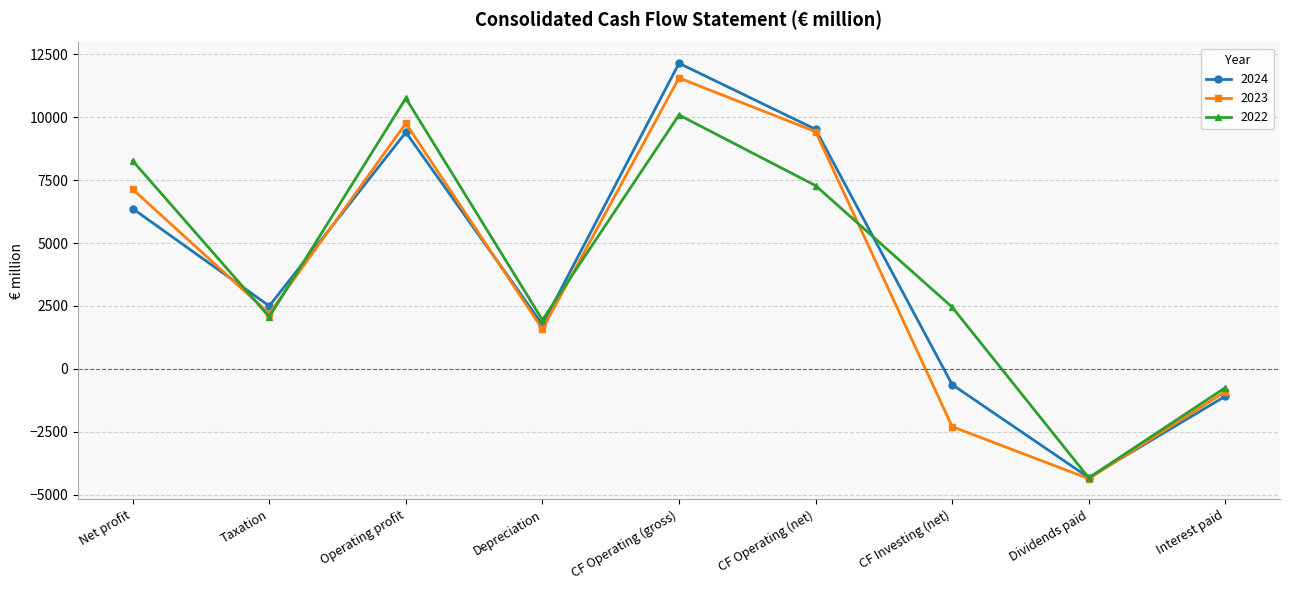

Reading left to right, list all the values displayed in this chart.

2024: Net profit=6369	Taxation=2500	Operating profit=9400	Depreciation=1757	CF Operating (gross)=12144	CF Operating (net)=9519	CF Investing (net)=-625	Dividends paid=-4319	Interest paid=-1085
2023: Net profit=7140	Taxation=2199	Operating profit=9758	Depreciation=1579	CF Operating (gross)=11561	CF Operating (net)=9426	CF Investing (net)=-2294	Dividends paid=-4363	Interest paid=-899
2022: Net profit=8269	Taxation=2068	Operating profit=10755	Depreciation=1946	CF Operating (gross)=10089	CF Operating (net)=7282	CF Investing (net)=2453	Dividends paid=-4329	Interest paid=-744